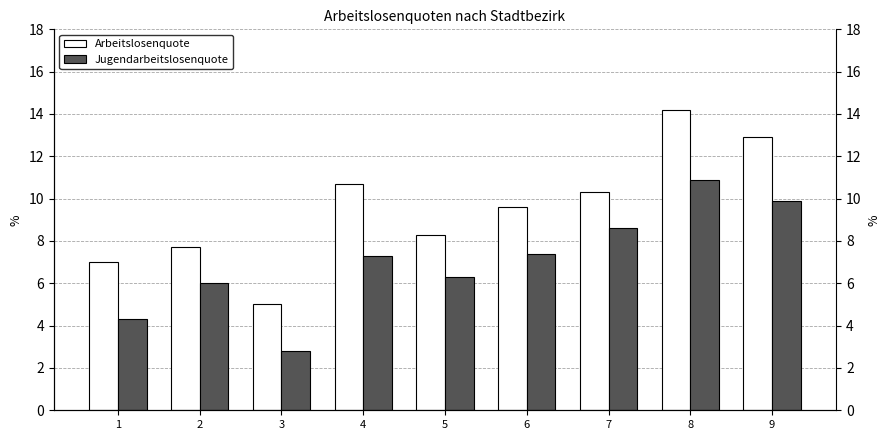

Read the Jugendarbeitslosenquote value at 7.

8.6